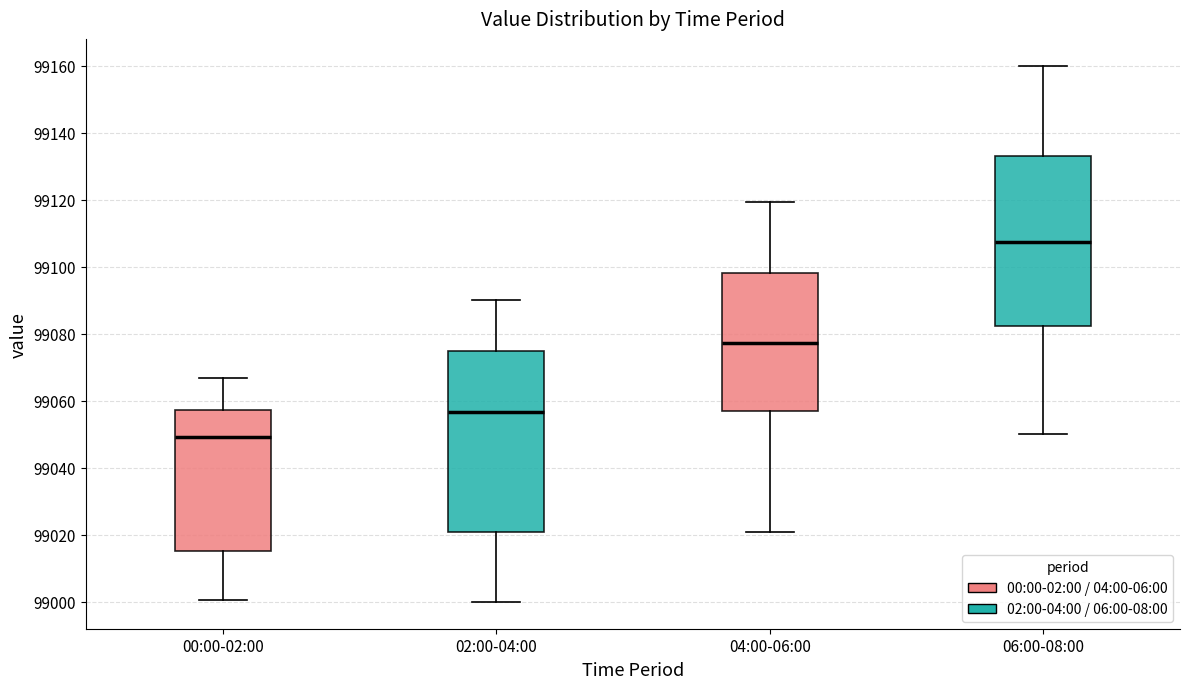

Reading left to right, read every box against the y-axis: the position of its median line, the range the box covers, and the ends of its whiskers. The values are not printed on the chart, so give them approximately, as read against the axis.

00:00-02:00: median 99050, box 99016 to 99058, whiskers 99000 to 99066
02:00-04:00: median 99056, box 99020 to 99074, whiskers 99000 to 99090
04:00-06:00: median 99078, box 99058 to 99098, whiskers 99020 to 99120
06:00-08:00: median 99108, box 99082 to 99134, whiskers 99050 to 99160